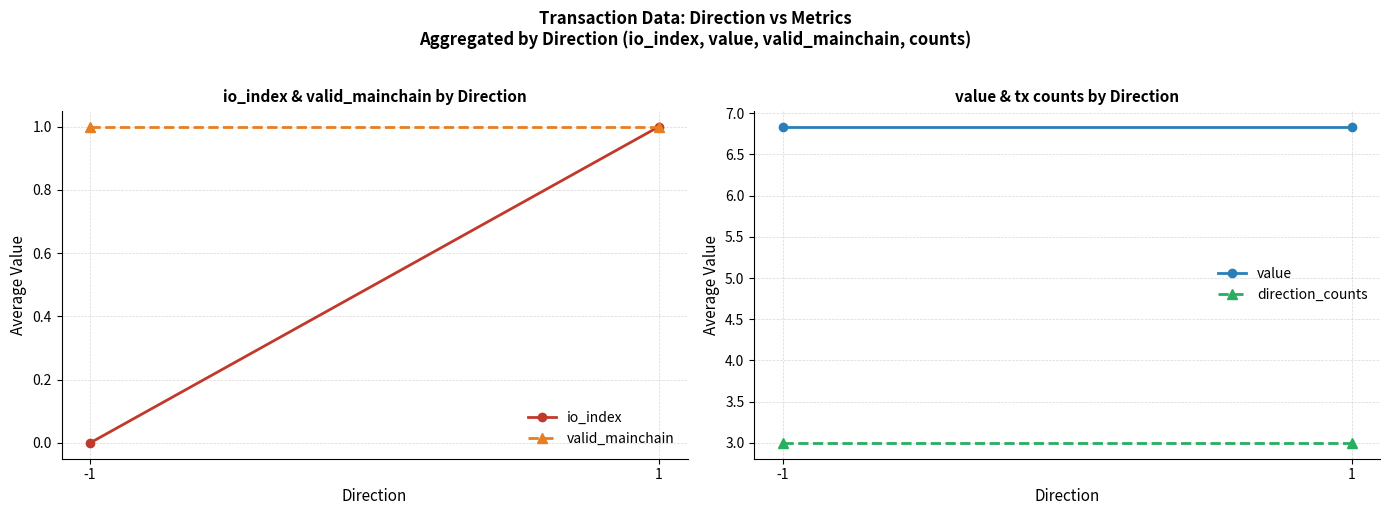

What is the sum of the value values at -1 and 1?

13.7